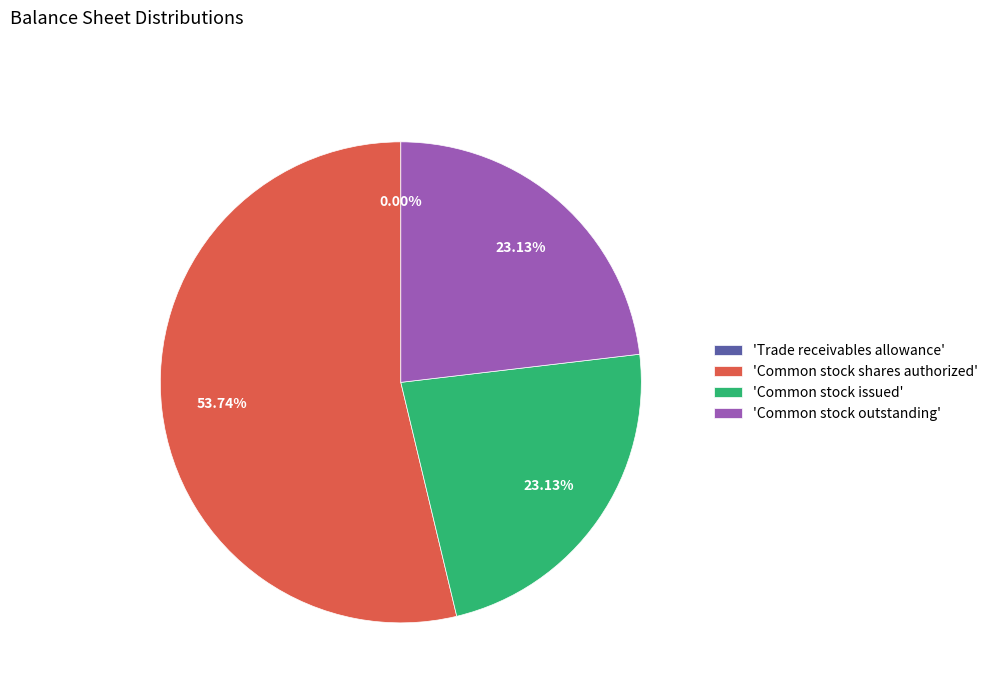

Which slice is the largest?

'Common stock shares authorized'